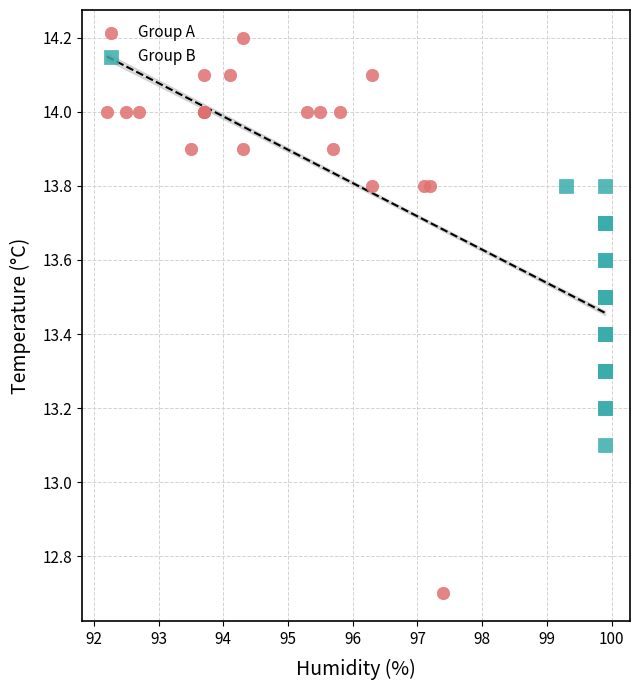

Which series contains the lowest Y value?

Group A